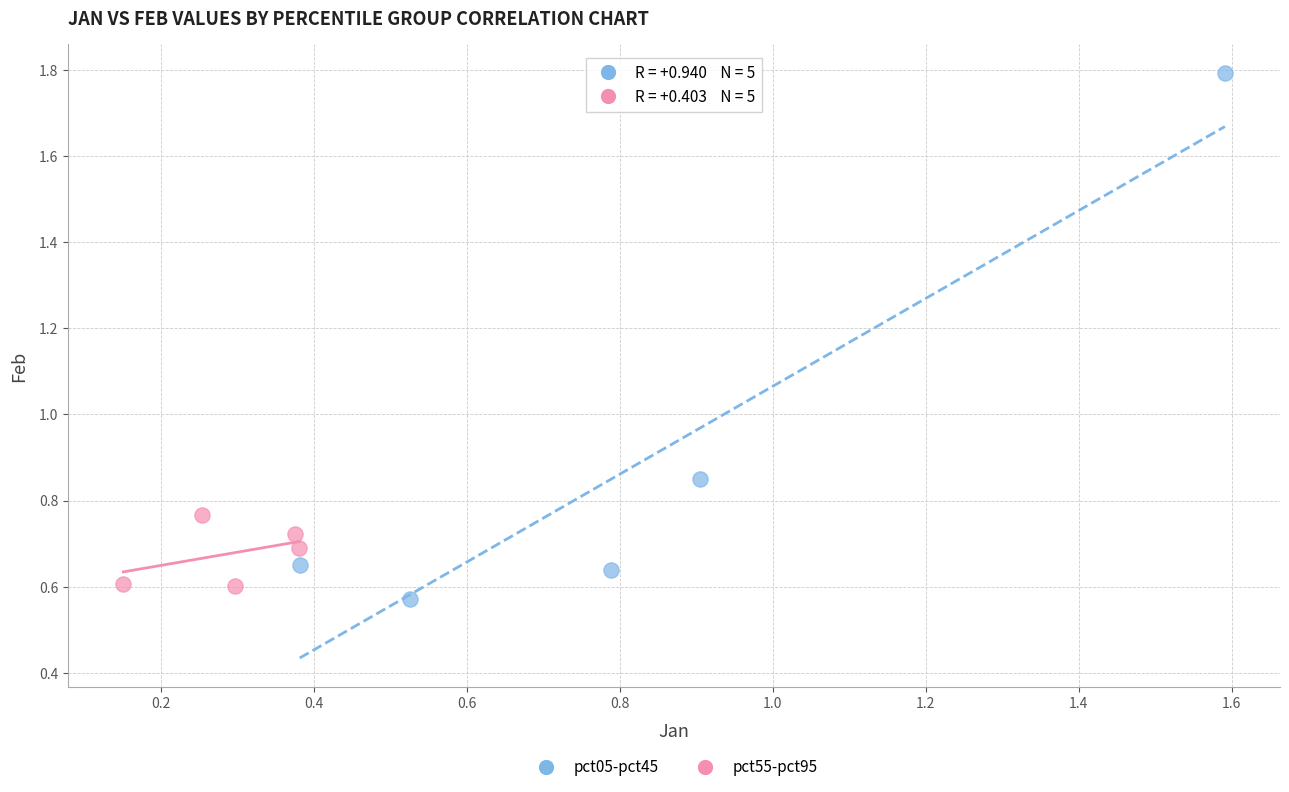

Which series reaches the maximum Y coordinate?

pct05-pct45